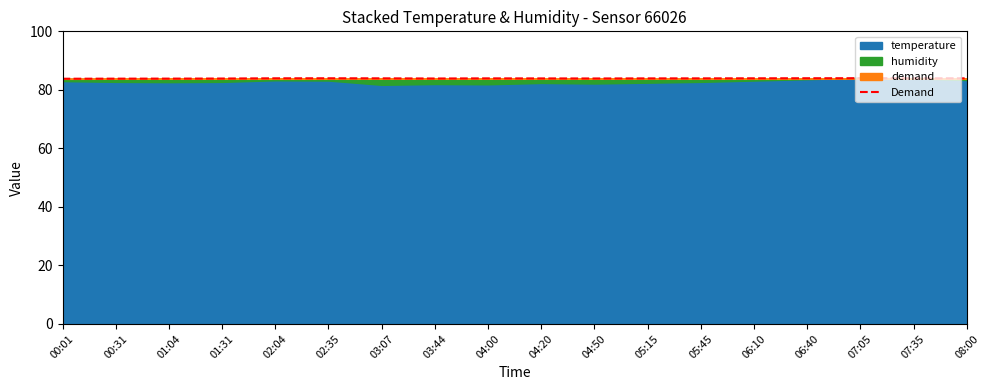

What position from the left is 02:04?

5